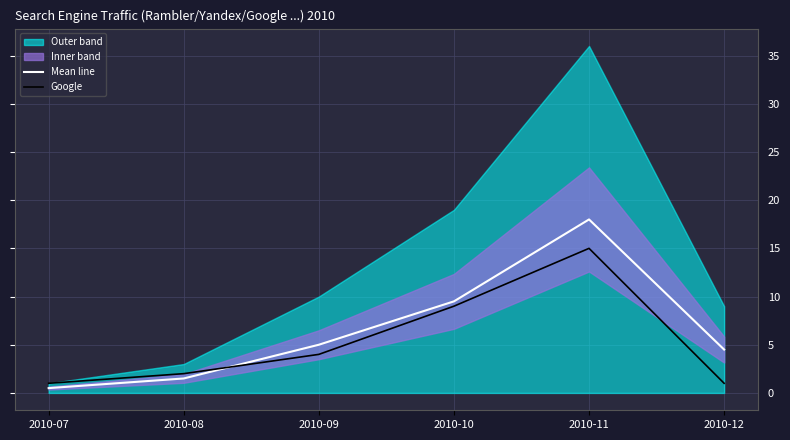

Reading left to right, list all the values displayed in this chart.

Mean line: 2010-07=0.5	2010-08=1.5	2010-09=5.0	2010-10=9.5	2010-11=18.0	2010-12=4.5
Google: 2010-07=1.0	2010-08=2.0	2010-09=4.0	2010-10=9.0	2010-11=15.0	2010-12=1.0